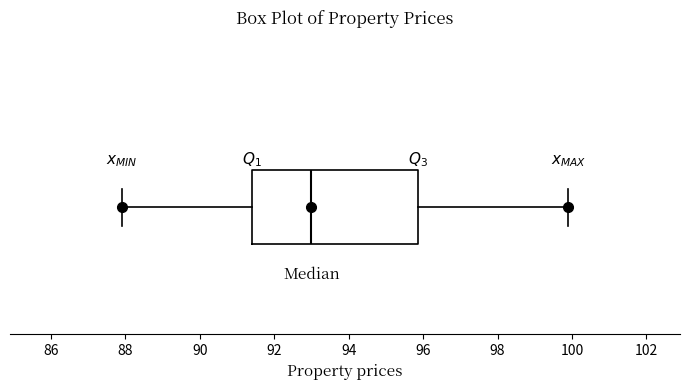

Where is the right edge of the box on the x-axis? The values are not printed on the chart, so give them approximately, as read against the axis.

95.8